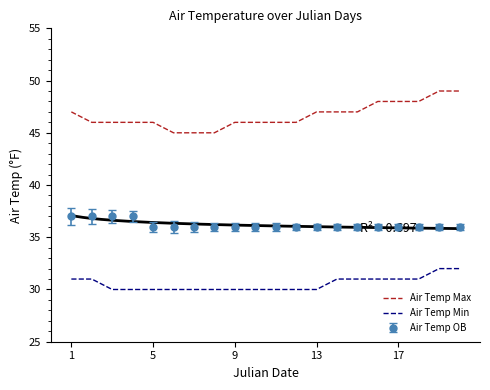

True or false: Air Temp Min and Air Temp OB intersect in this chart.

False